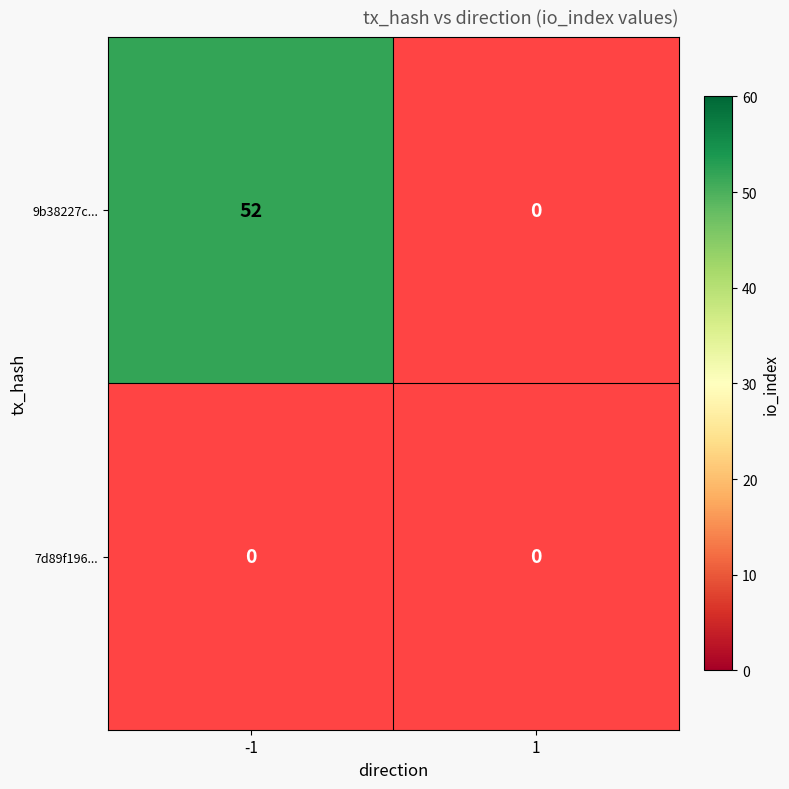

True or false: 9b38227cbe56aa58eb677f18344e7a2e8c121aa has a value of 0 at 1.

True